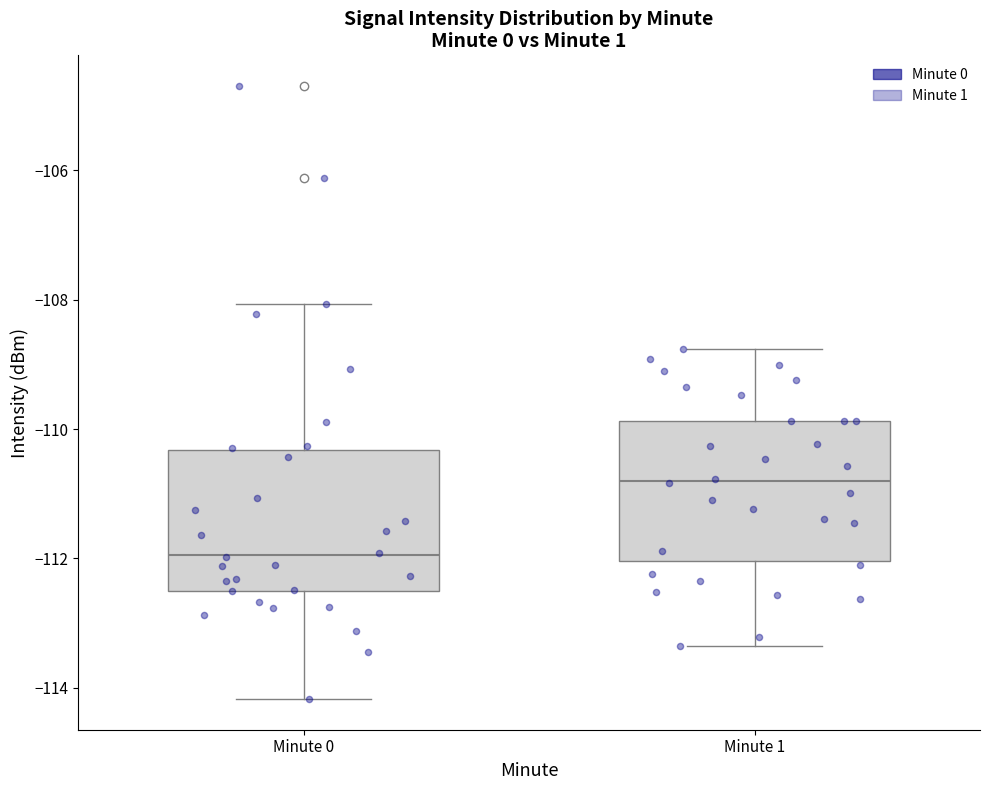

Reading left to right, transcribe this box plot: for each box, give where its median line is, the range the box spans, and where its two whiskers end, as read against the y-axis. The values are not printed on the chart, so give them approximately, as read against the axis.

Minute 0: median -112.0, box -112.4 to -110.4, whiskers -114.2 to -108.0
Minute 1: median -110.8, box -112.0 to -109.8, whiskers -113.4 to -108.8